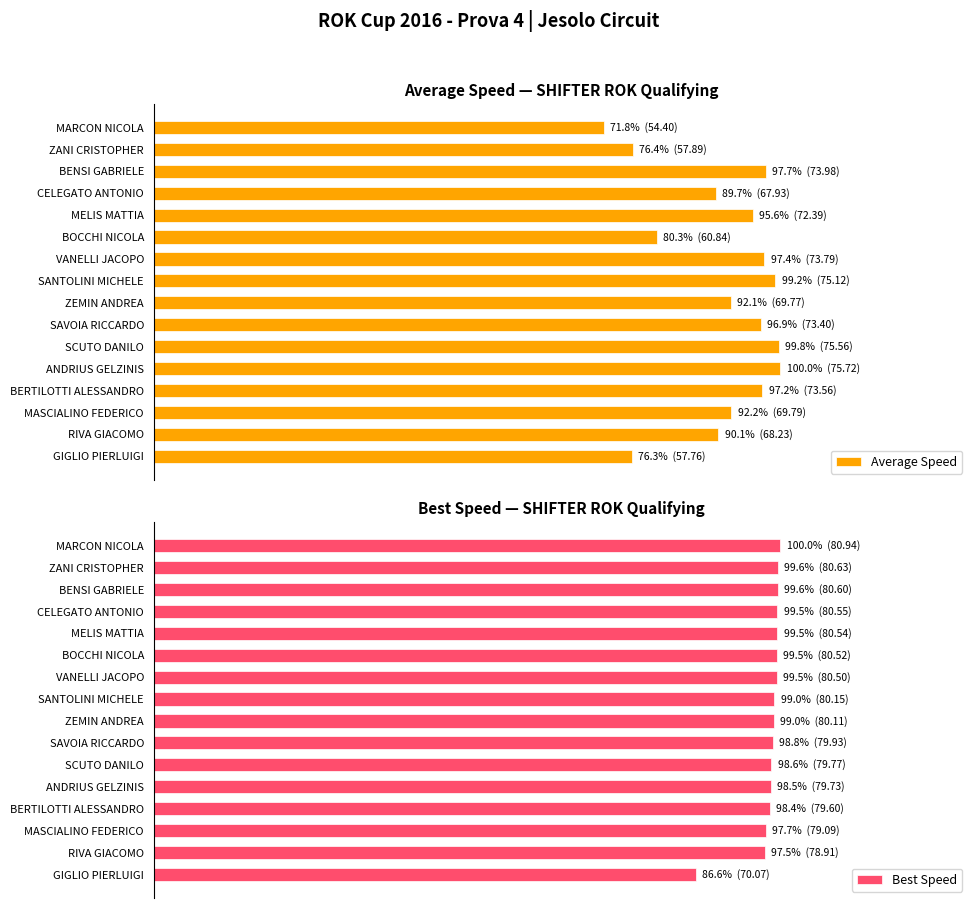

What is the approximate value of Best Speed at VANELLI JACOPO?

99.5